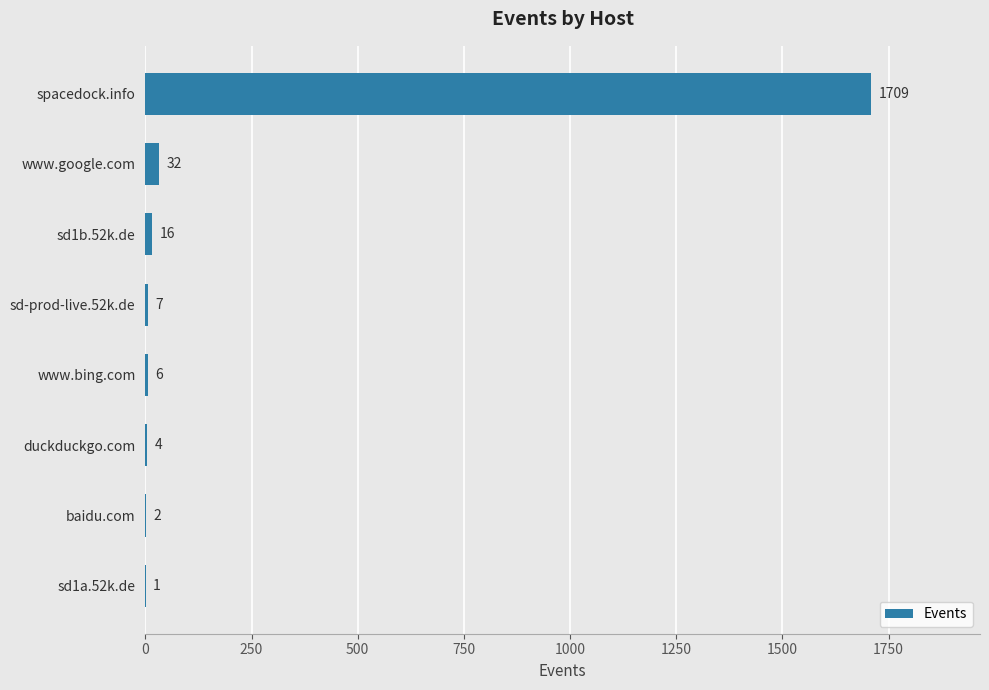

Reading top to bottom, extract all data points from this chart.

spacedock.info=1709	www.google.com=32	sd1b.52k.de=16	sd-prod-live.52k.de=7	www.bing.com=6	duckduckgo.com=4	baidu.com=2	sd1a.52k.de=1